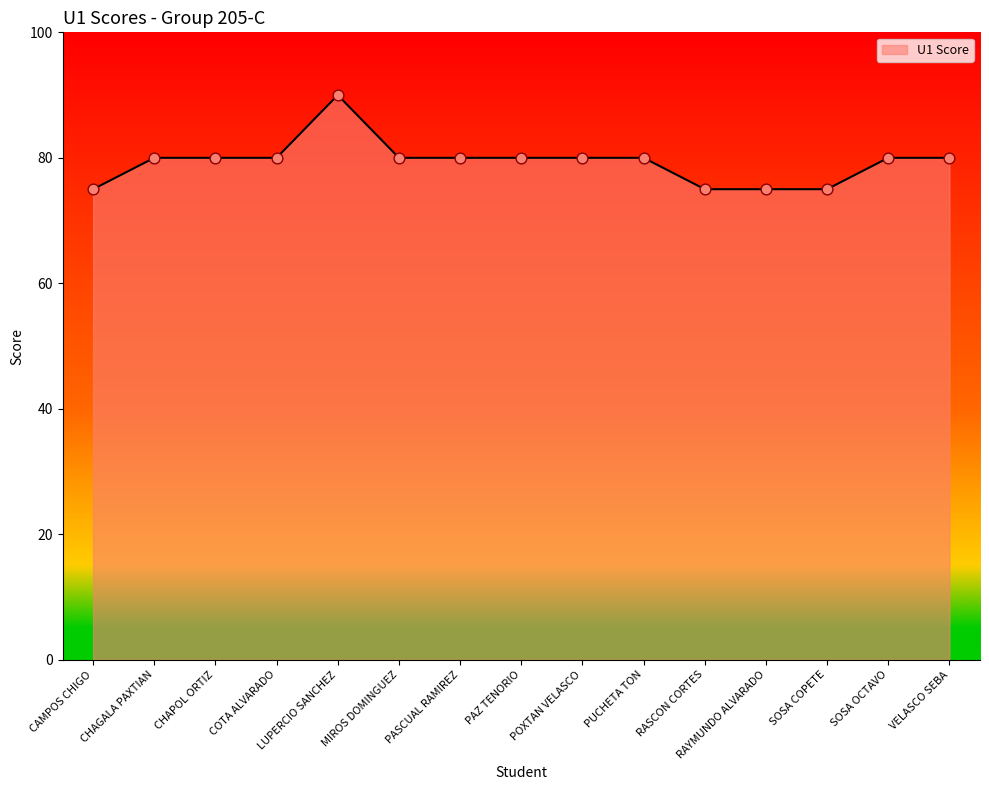

Approximately how many times larger is the value at CHAGALA PAXTIAN compared to CHAPOL ORTIZ?

1.0